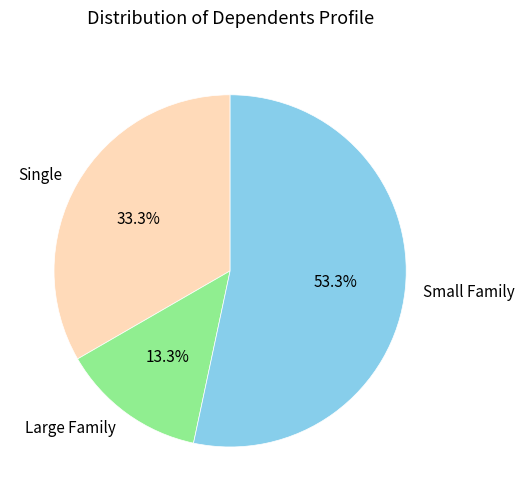

Combined, do Small Family and Large Family account for over 50%?

Yes